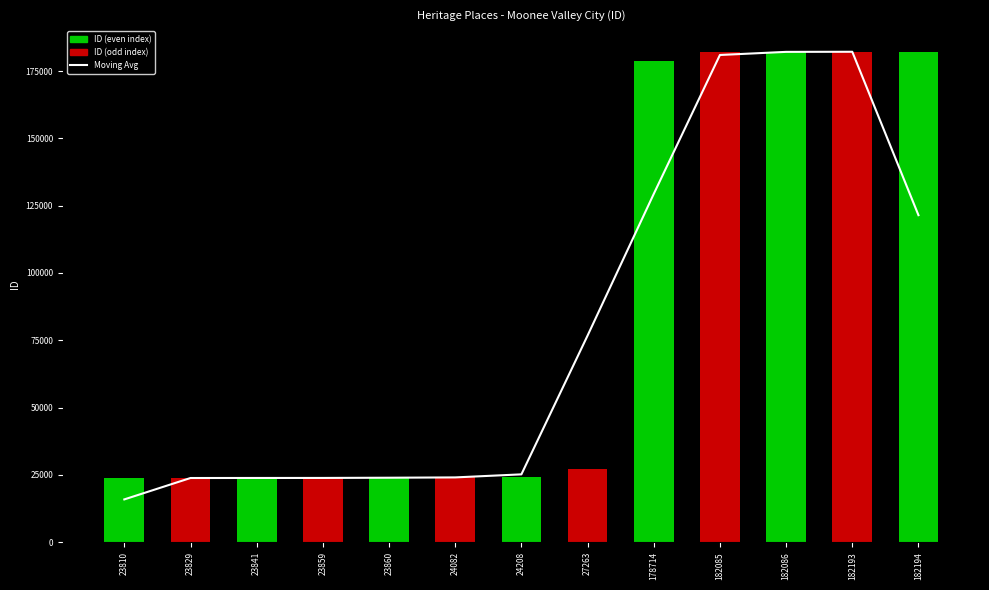

What is the average value of the Moving Avg series?

79488.9